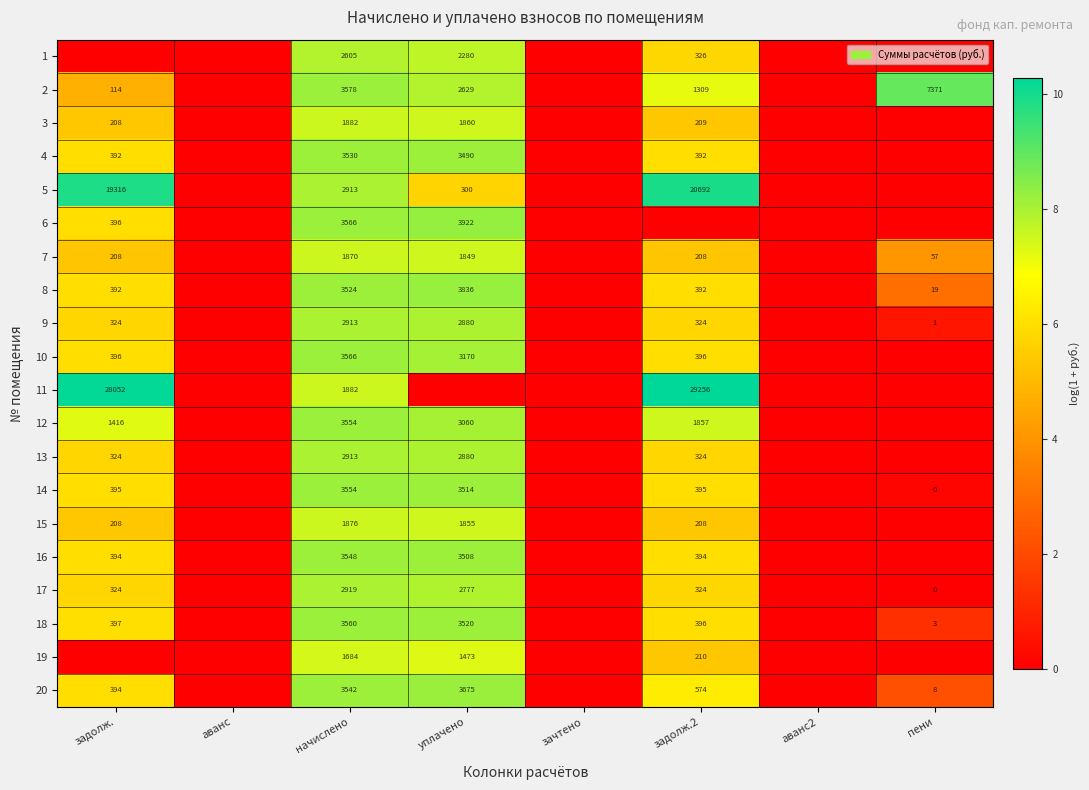

The 2 series shows 3578 at начислено. True or false?

True